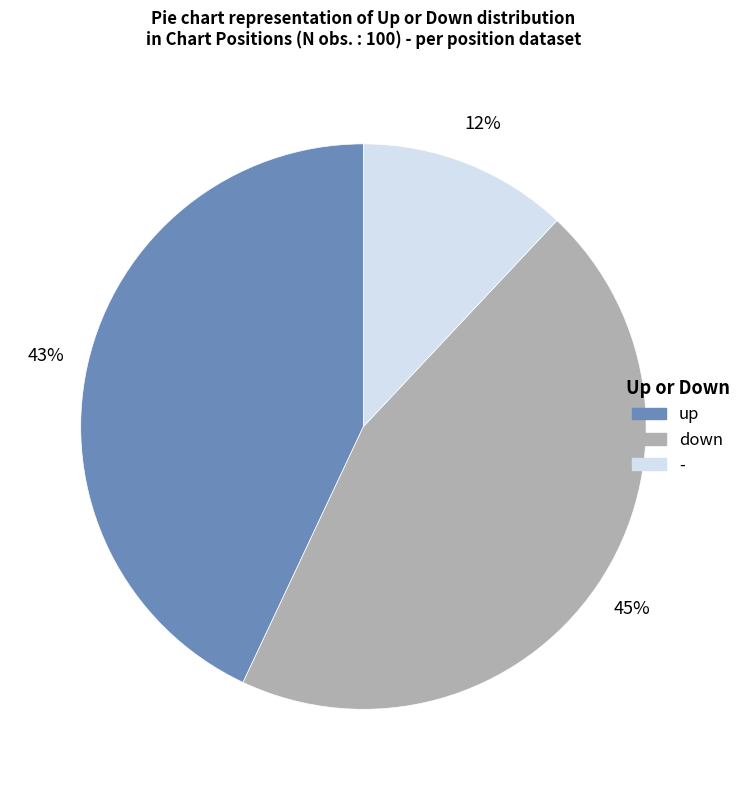

Is the sum of up and - greater than half?

Yes